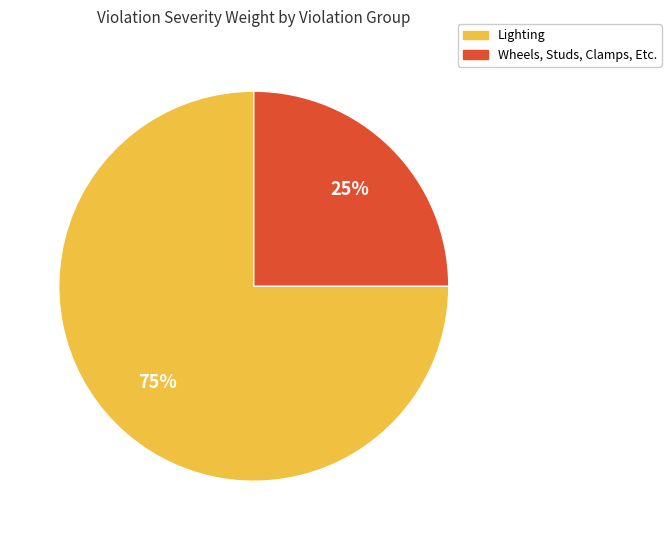

Which has a higher value, Wheels, Studs, Clamps, Etc. or Lighting?

Lighting